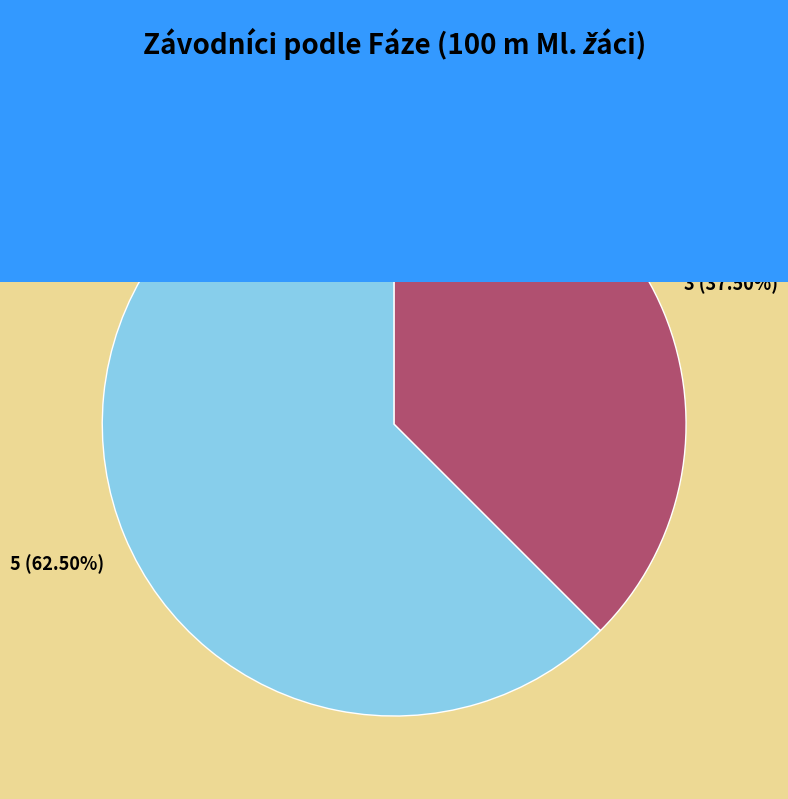

To the nearest percent, what is the combined percentage of Běh 01 and Běh 02?

100%